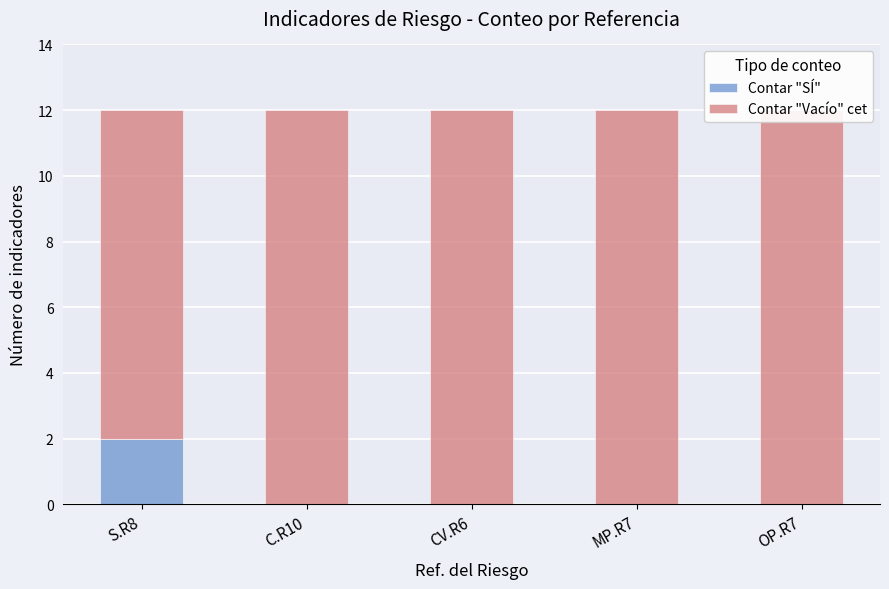

How many groups of bars are there?

5